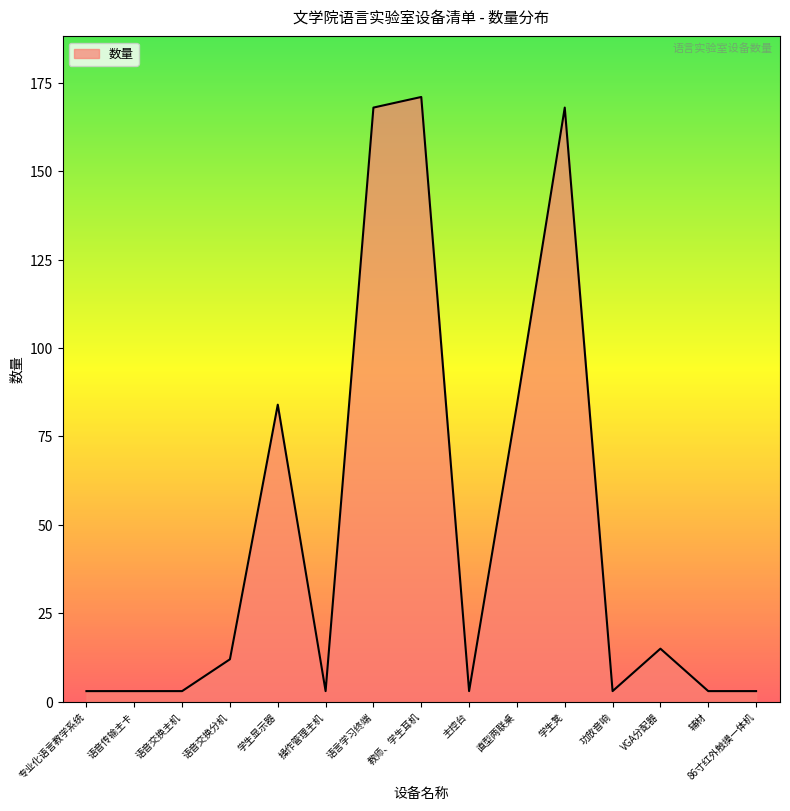

What is the ratio of the value at 教师、学生耳机 to the value at 语音交换主机?

57.0